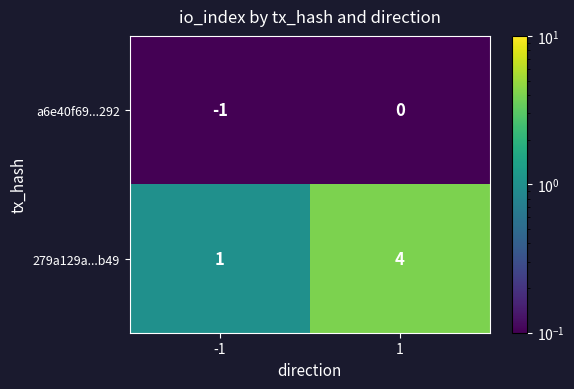

Between -1 and 1, which series saw the biggest shift?

279a129a...b49